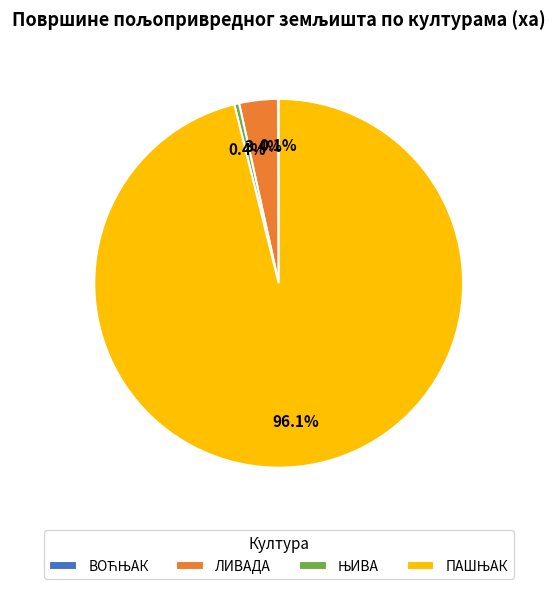

Is there a majority slice in this chart?

Yes